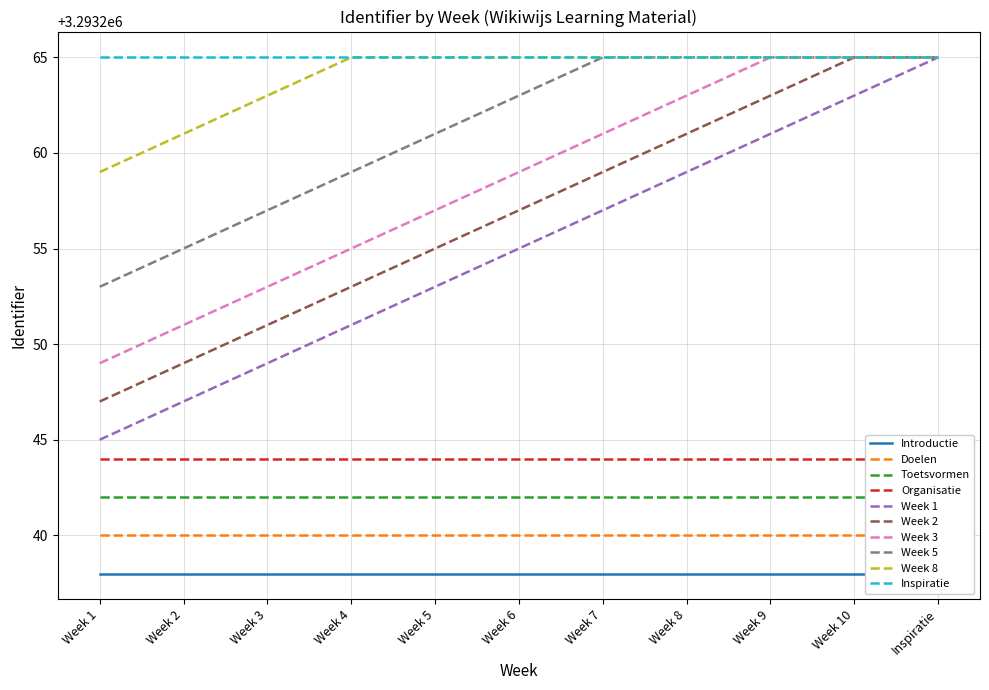

True or false: Week 1 has more than 1 interior local peaks.

False